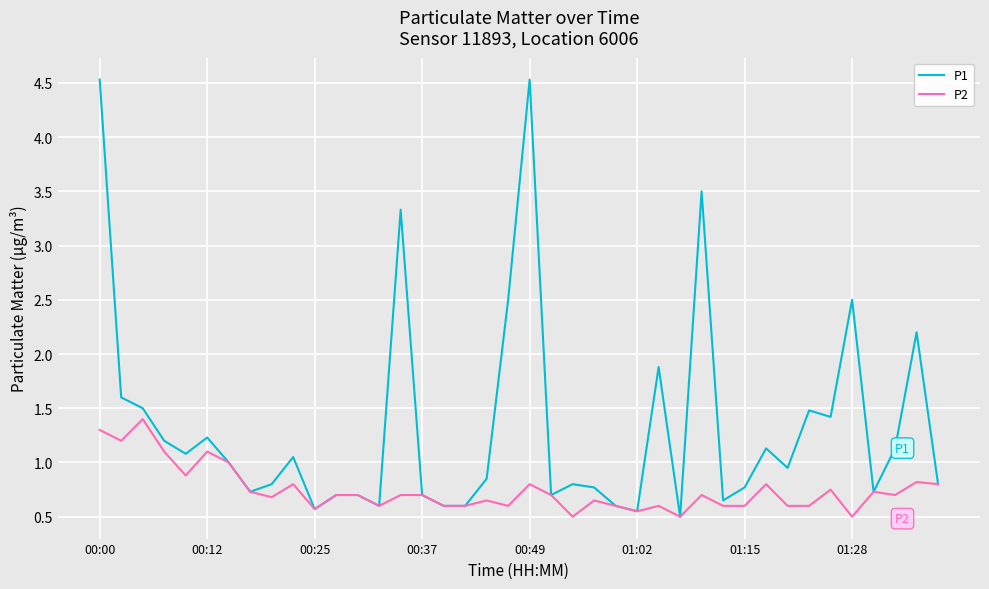

Rank the series by their maximum value, from lowest to highest.

P2, P1